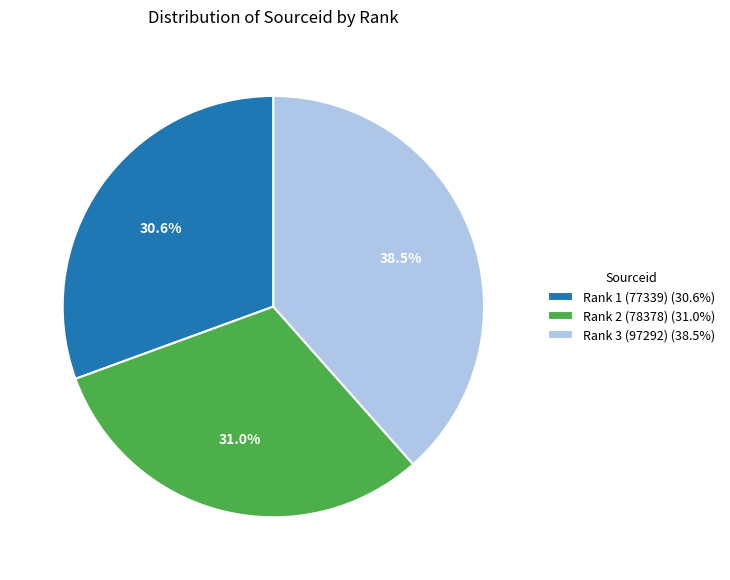

Between Rank 1 (77339) (30.6%) and Rank 3 (97292) (38.5%), which is larger?

Rank 3 (97292) (38.5%)